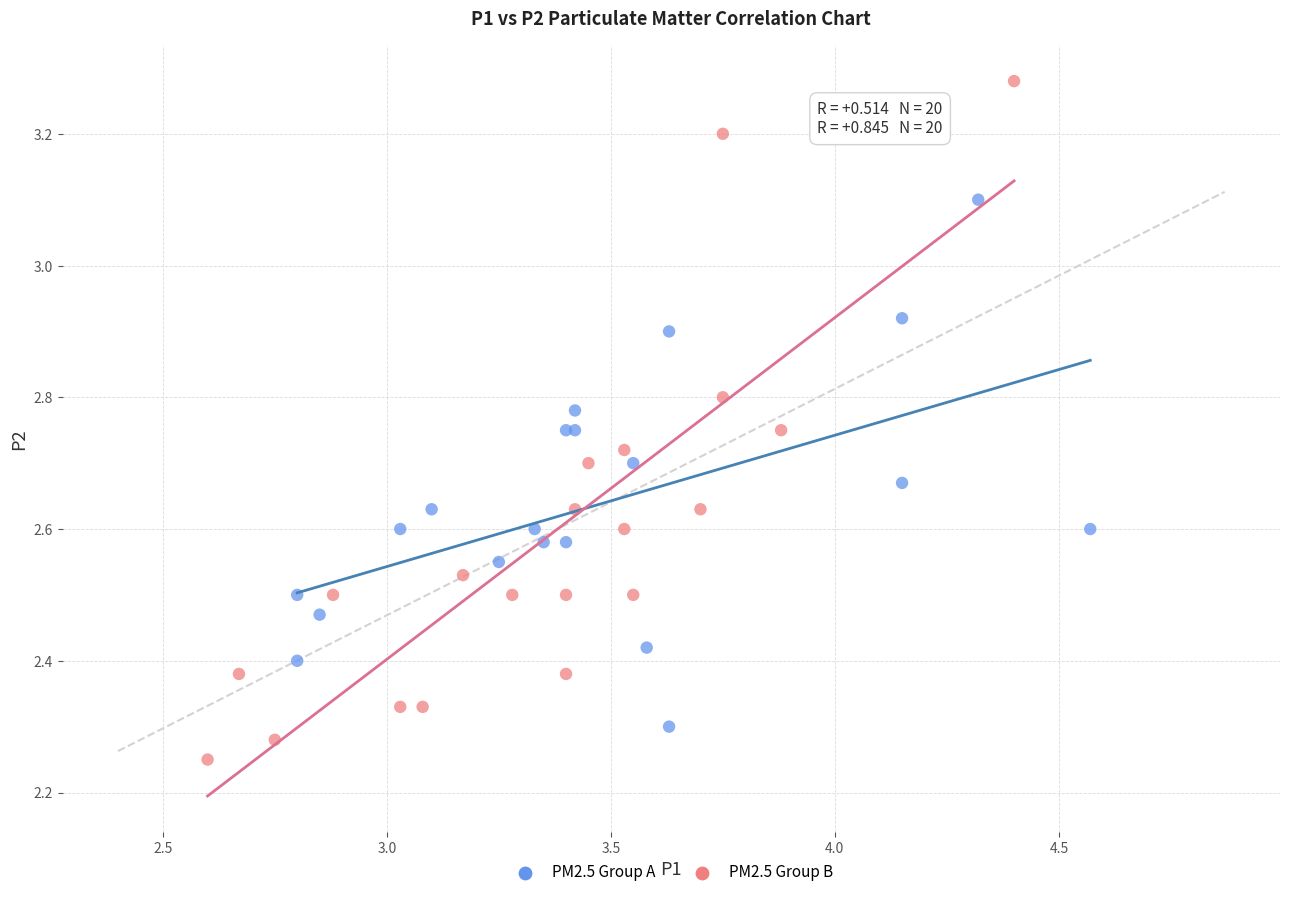

Which series has the widest spread of Y values?

PM2.5 Group B